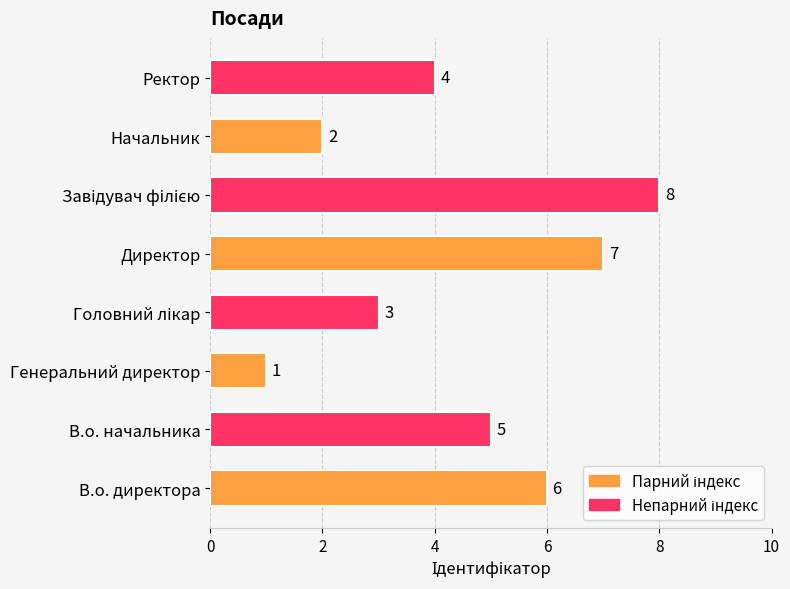

At which category does the chart reach its minimum across all series?

Генеральний директор